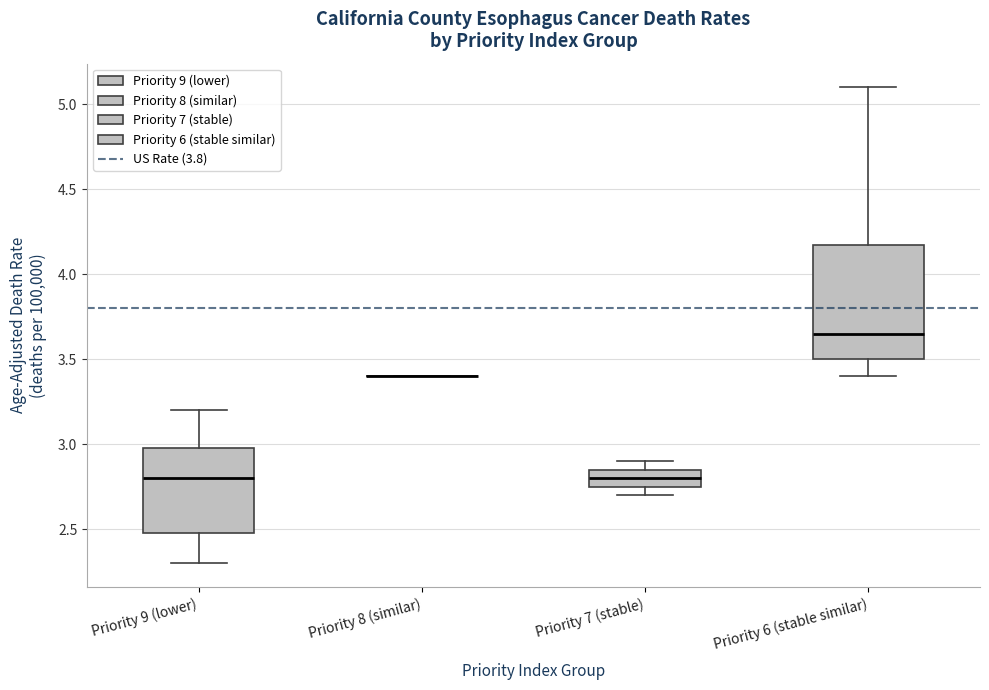

Reading left to right, transcribe this box plot: for each box, give where its median line is, the range the box spans, and where its two whiskers end, as read against the y-axis. The values are not printed on the chart, so give them approximately, as read against the axis.

Priority 9 (lower): median 2.80, box 2.50 to 3.00, whiskers 2.30 to 3.20
Priority 8 (similar): box collapsed to a line at 3.40, whiskers 3.40 to 3.40
Priority 7 (stable): median 2.80, box 2.75 to 2.85, whiskers 2.70 to 2.90
Priority 6 (stable similar): median 3.65, box 3.50 to 4.20, whiskers 3.40 to 5.10